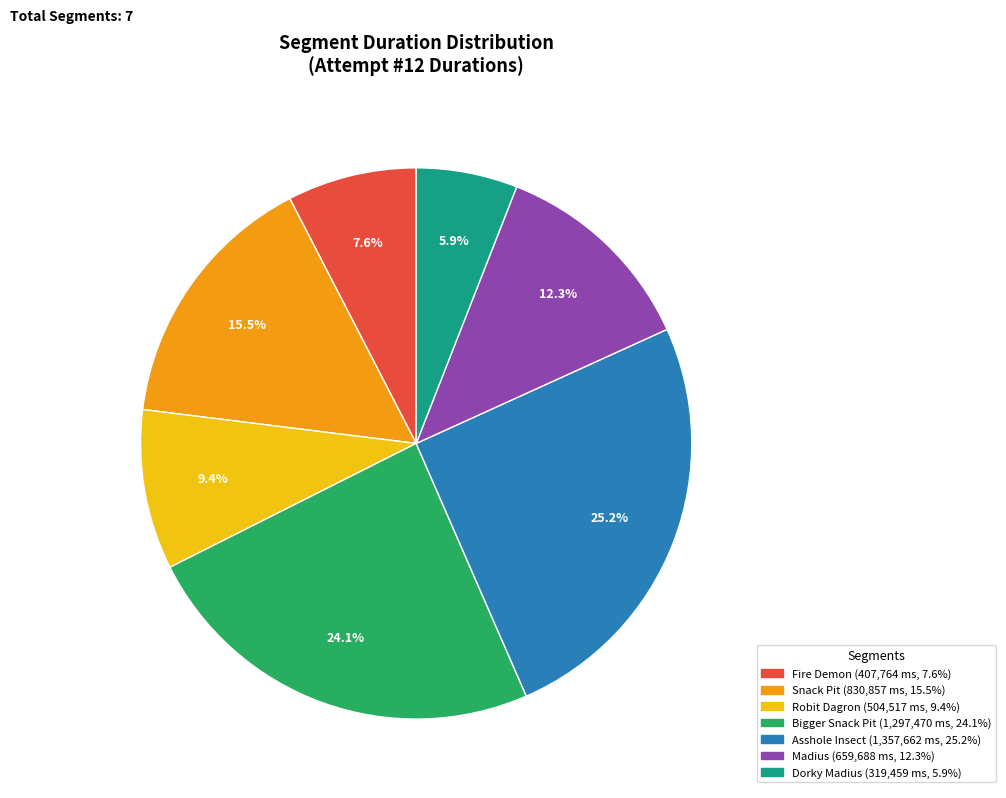

Which has a higher value, Asshole Insect or Bigger Snack Pit?

Asshole Insect